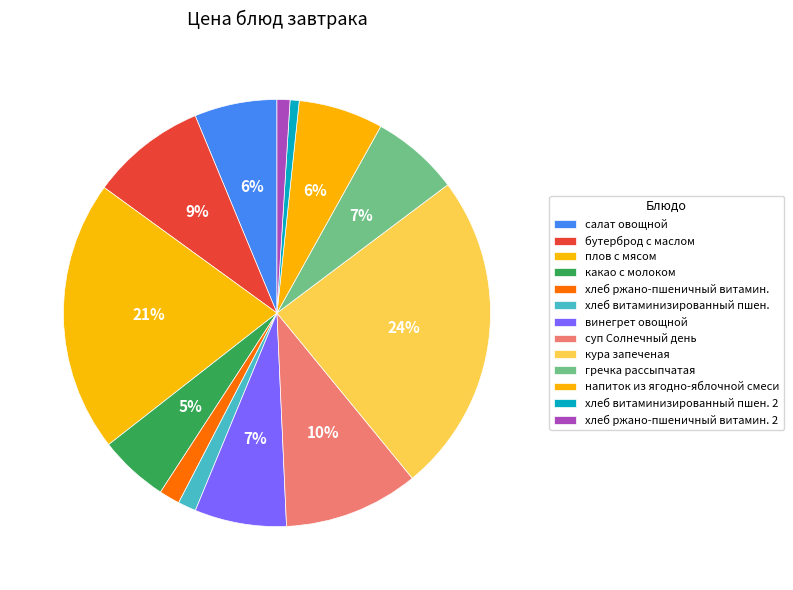

The хлеб ржано-пшеничный витамин. slice represents 11% of the pie. True or false?

False